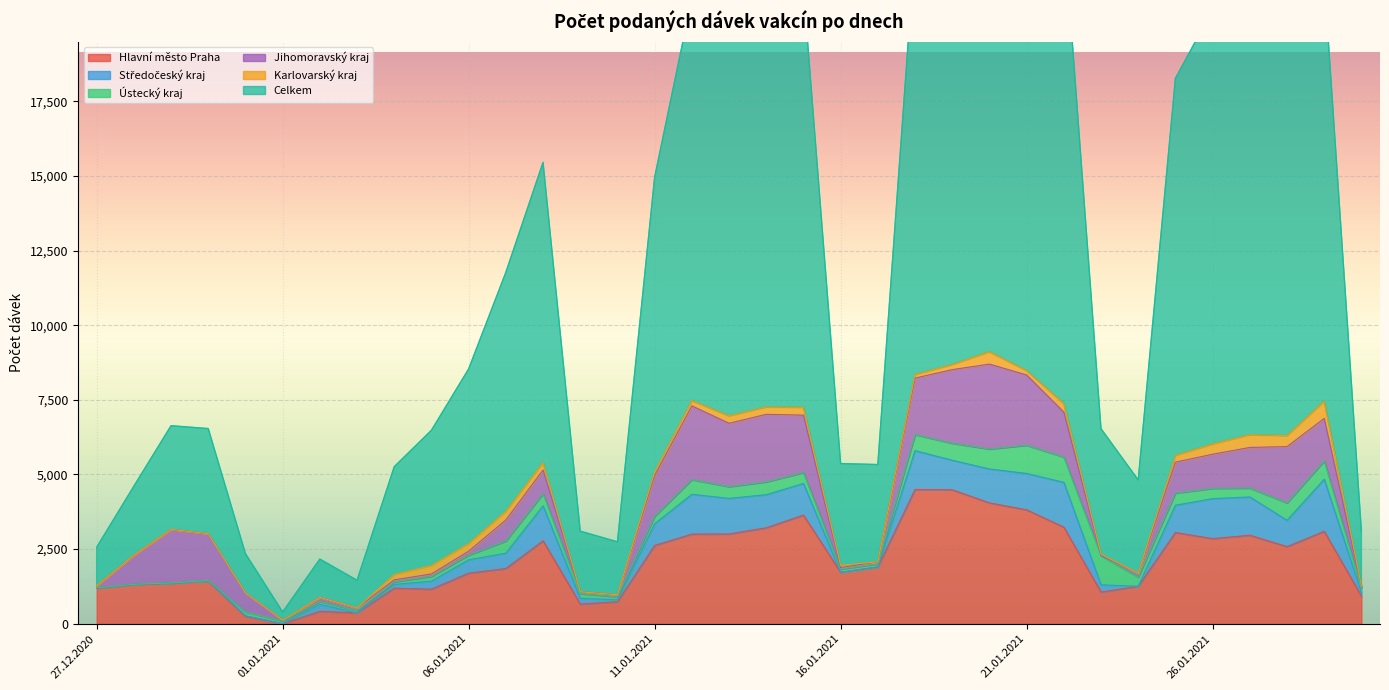

Which label corresponds to the largest value in the chart?

21.01.2021